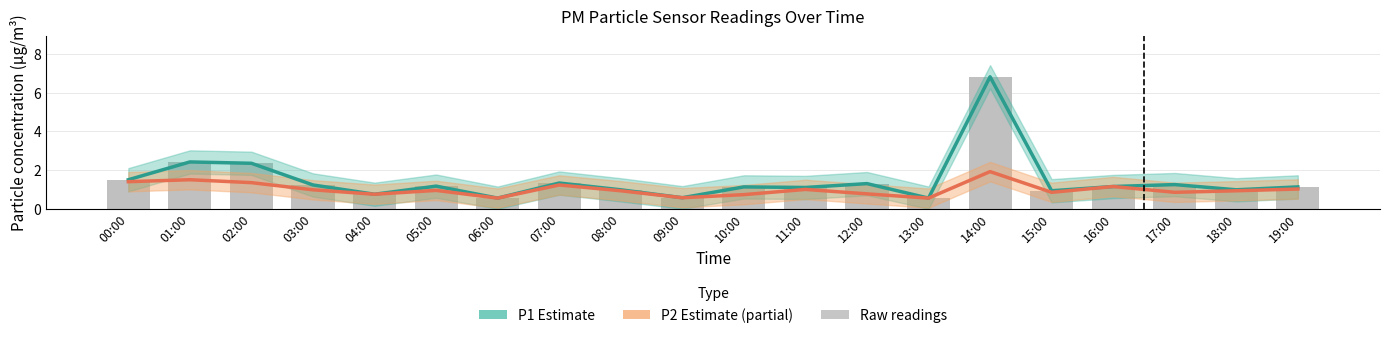

Reading right to left, transcribe all the data shown in this chart.

P1 Estimate: 19:00=1.1	18:00=1.0	17:00=1.2	16:00=1.1	15:00=0.9	14:00=6.8	13:00=0.6	12:00=1.3	11:00=1.1	10:00=1.1	09:00=0.6	08:00=1.0	07:00=1.3	06:00=0.6	05:00=1.2	04:00=0.8	03:00=1.2	02:00=2.4	01:00=2.4	00:00=1.5
P2 Estimate (partial): 19:00=1.0	18:00=0.9	17:00=0.8	16:00=1.1	15:00=0.8	14:00=1.9	13:00=0.6	12:00=0.8	11:00=1.0	10:00=0.7	09:00=0.6	08:00=0.9	07:00=1.2	06:00=0.6	05:00=0.9	04:00=0.8	03:00=1.0	02:00=1.4	01:00=1.5	00:00=1.4
Raw P1: 19:00=1.1	18:00=1.0	17:00=1.2	16:00=1.1	15:00=0.9	14:00=6.8	13:00=0.6	12:00=1.3	11:00=1.1	10:00=1.1	09:00=0.6	08:00=1.0	07:00=1.3	06:00=0.6	05:00=1.2	04:00=0.8	03:00=1.2	02:00=2.4	01:00=2.4	00:00=1.5